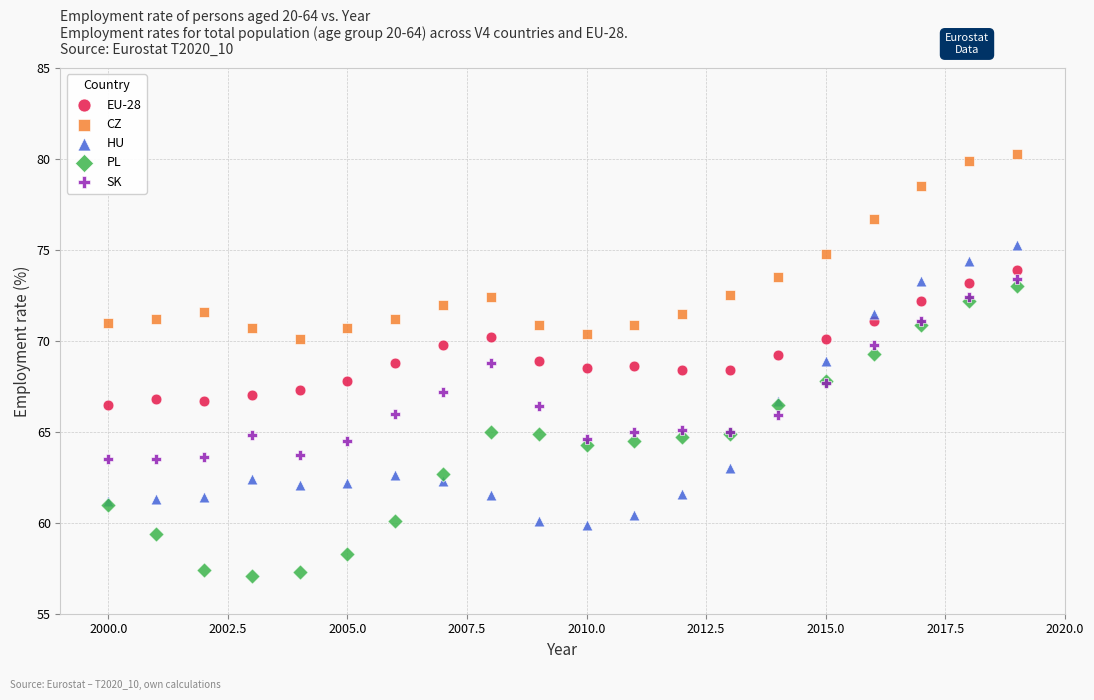

Which series contains the lowest Y value?

PL